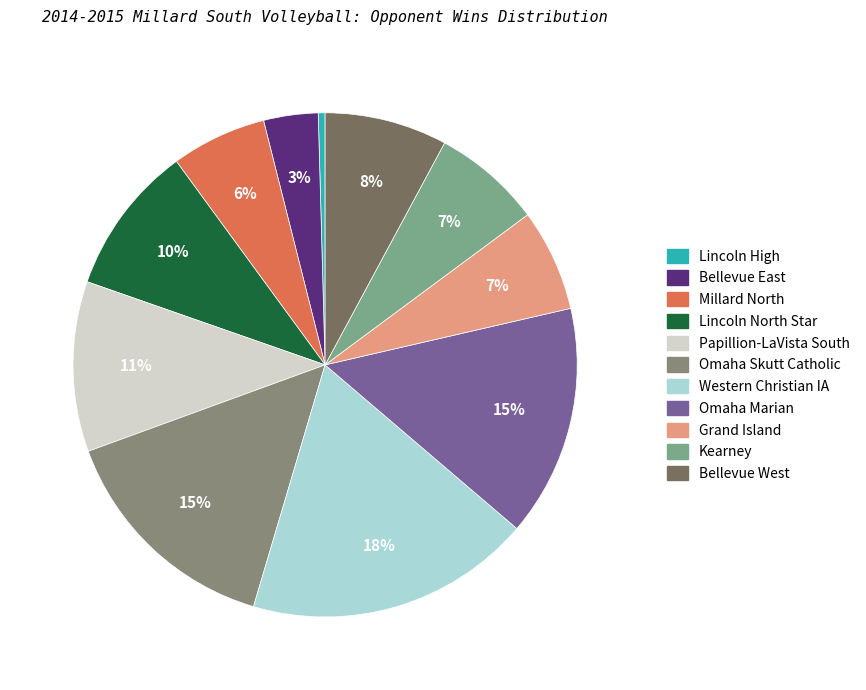

What percentage is the Omaha Skutt Catholic slice, to the nearest percent?

15%